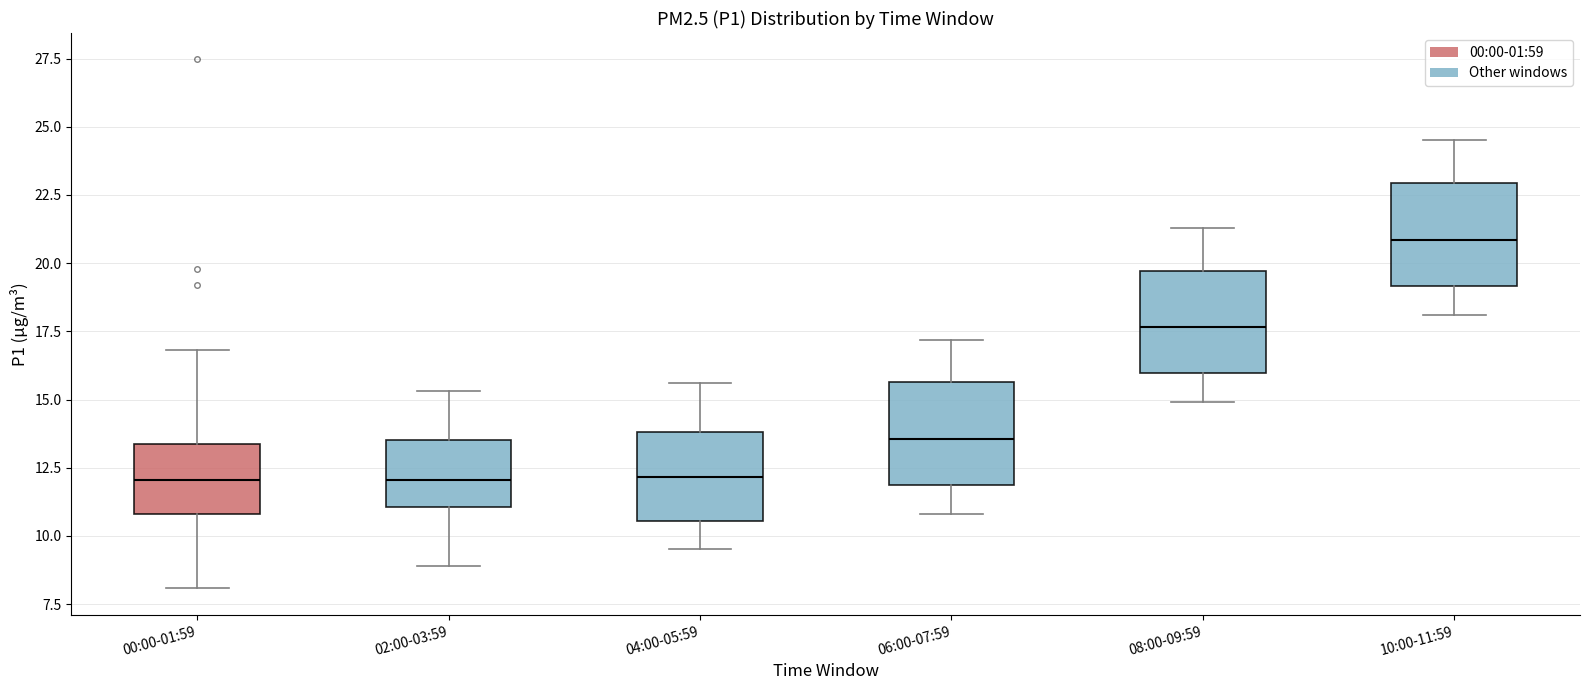

Reading left to right, transcribe this box plot: for each box, give where its median line is, the range the box spans, and where its two whiskers end, as read against the y-axis. The values are not printed on the chart, so give them approximately, as read against the axis.

00:00-01:59: median 12.0, box 11.0 to 13.5, whiskers 8.0 to 17.0
02:00-03:59: median 12.0, box 11.0 to 13.5, whiskers 9.0 to 15.5
04:00-05:59: median 12.0, box 10.5 to 14.0, whiskers 9.5 to 15.5
06:00-07:59: median 13.5, box 12.0 to 15.5, whiskers 11.0 to 17.0
08:00-09:59: median 17.5, box 16.0 to 19.5, whiskers 15.0 to 21.5
10:00-11:59: median 21.0, box 19.0 to 23.0, whiskers 18.0 to 24.5